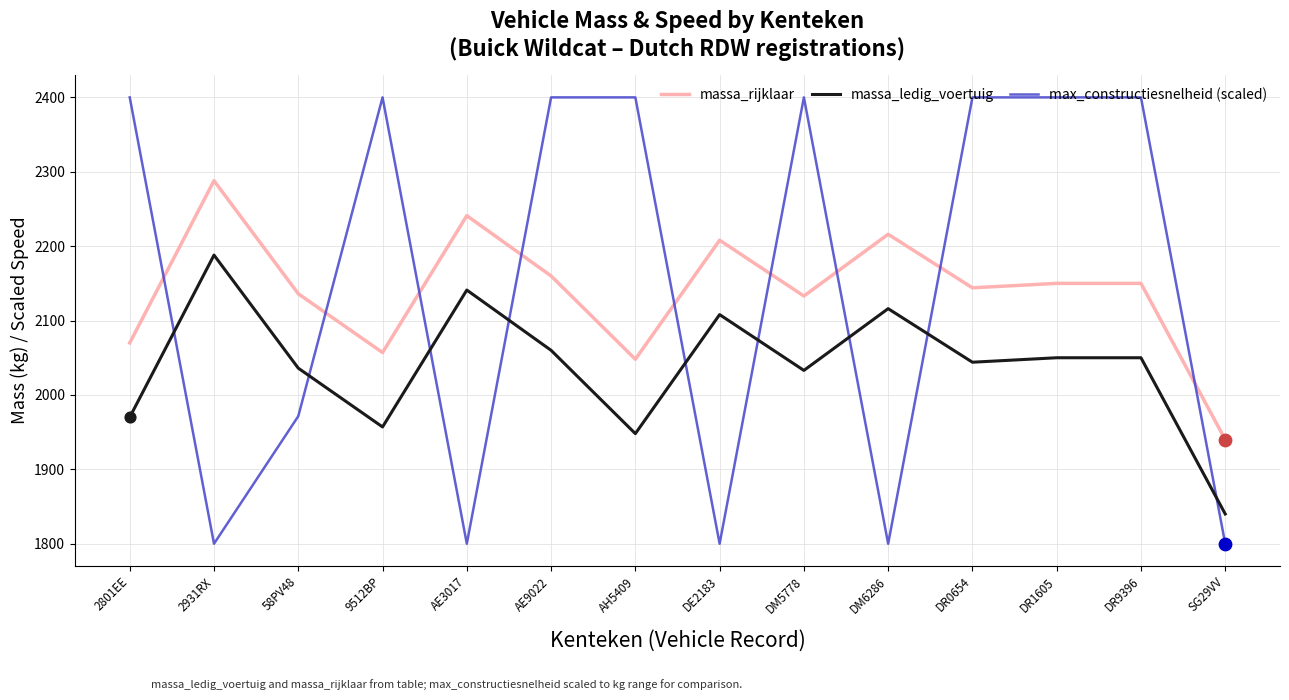

Which series has the widest spread of values?

max_constructiesnelheid (scaled)